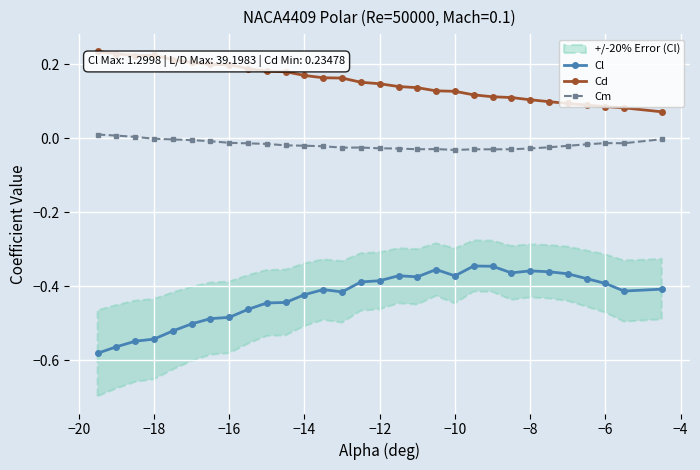

Count the Cd values in the range 0 to 1.

30